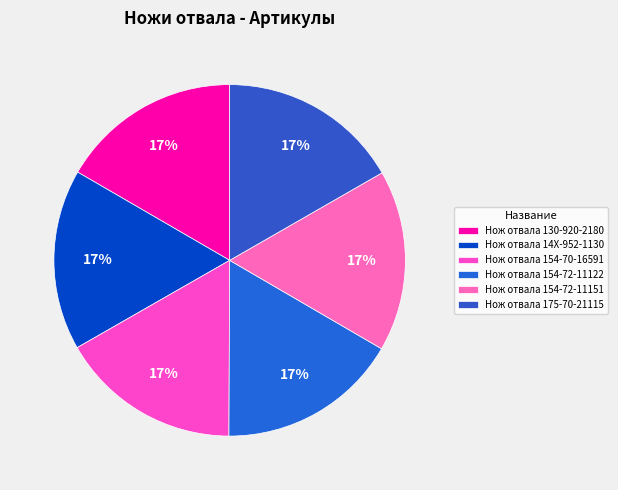

To the nearest percent, what percentage of the pie is Нож отвала 154-72-11122?

17%